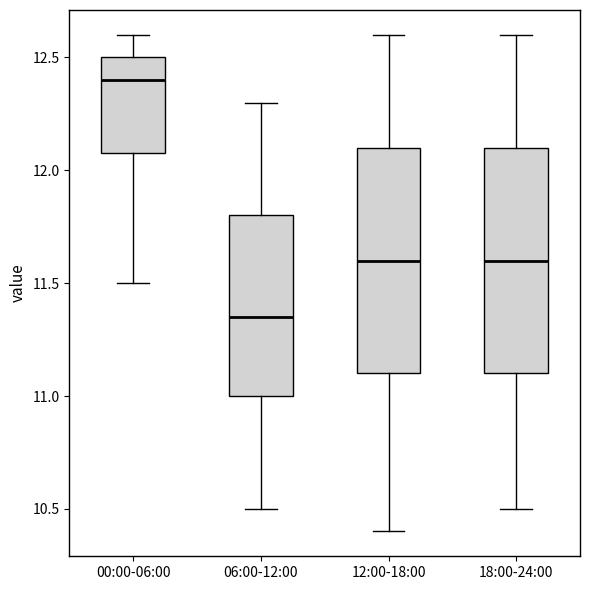

Reading left to right, read every box against the y-axis: the position of its median line, the range the box covers, and the ends of its whiskers. The values are not printed on the chart, so give them approximately, as read against the axis.

00:00-06:00: median 12.40, box 12.10 to 12.50, whiskers 11.50 to 12.60
06:00-12:00: median 11.35, box 11.00 to 11.80, whiskers 10.50 to 12.30
12:00-18:00: median 11.60, box 11.10 to 12.10, whiskers 10.40 to 12.60
18:00-24:00: median 11.60, box 11.10 to 12.10, whiskers 10.50 to 12.60